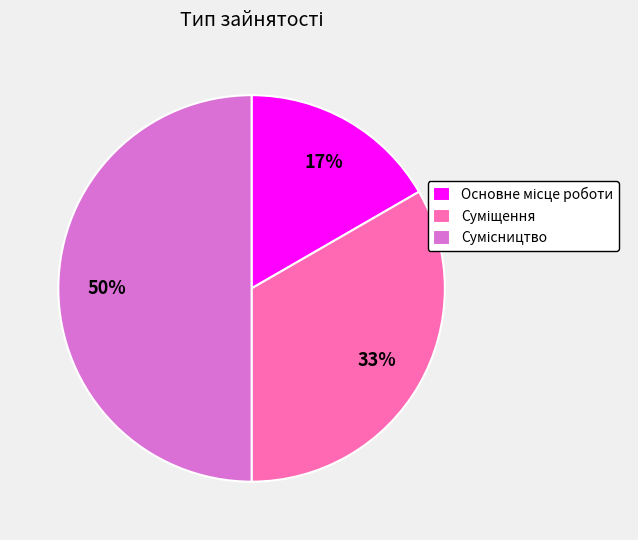

How many segments does this pie chart have?

3